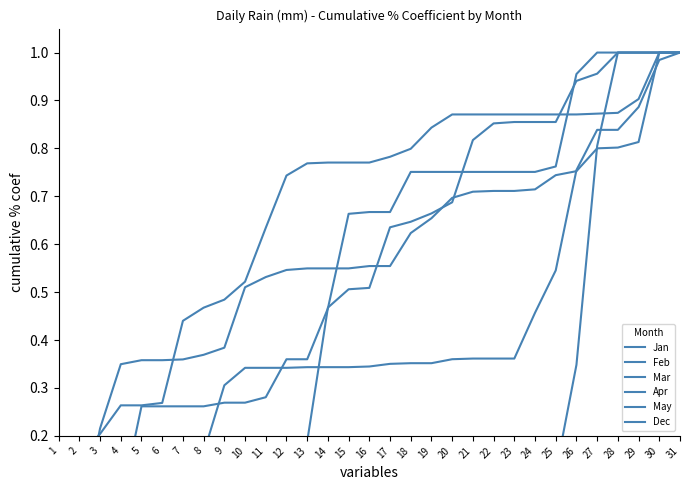

What is the difference between the highest and lowest values at 5?

0.3